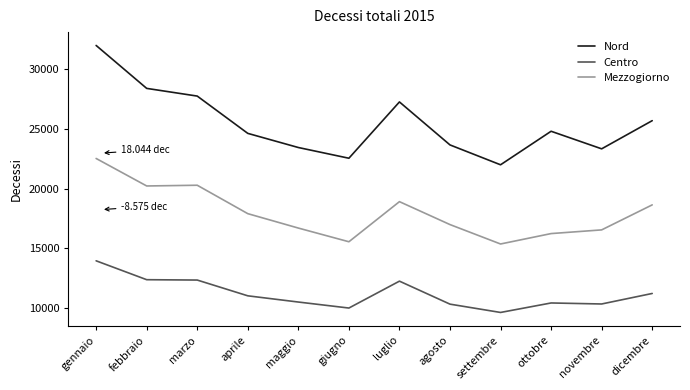

True or false: Mezzogiorno and Nord intersect in this chart.

False